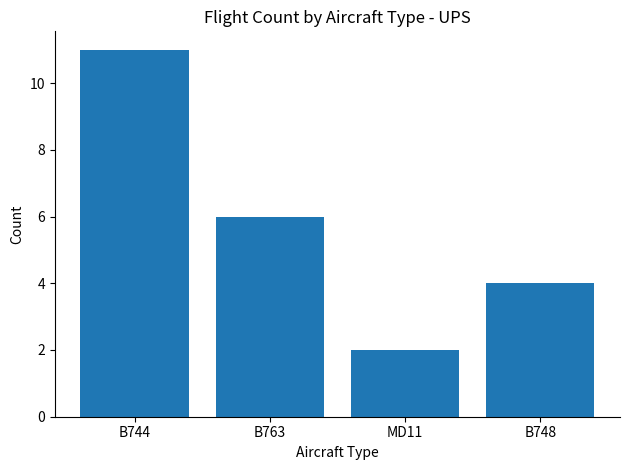

Does the chart contain any negative values?

No